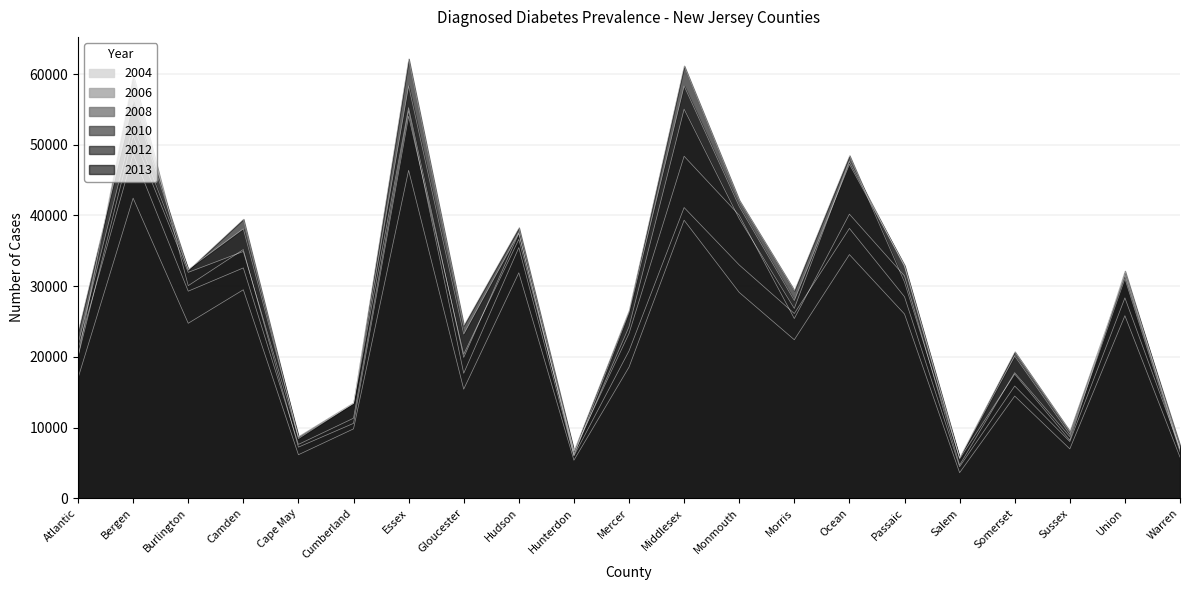

What is the total value across all series at Monmouth?

225119